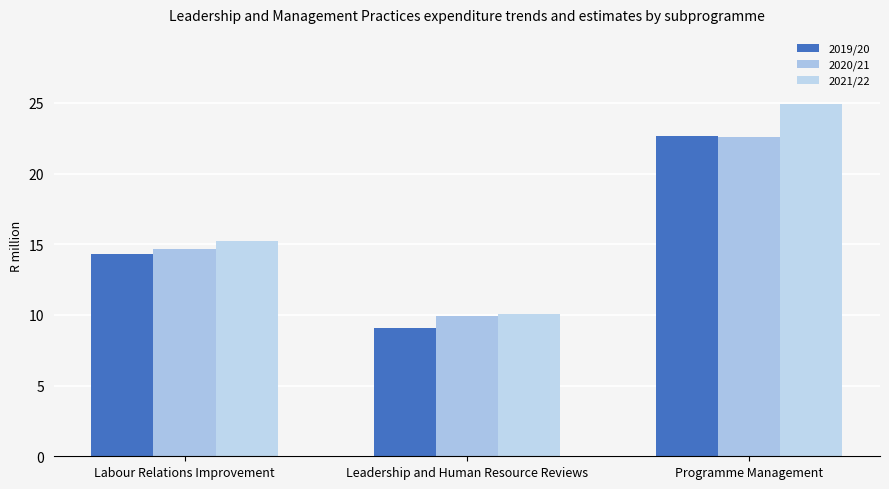

What is the sum of all 2020/21 values?

47.2